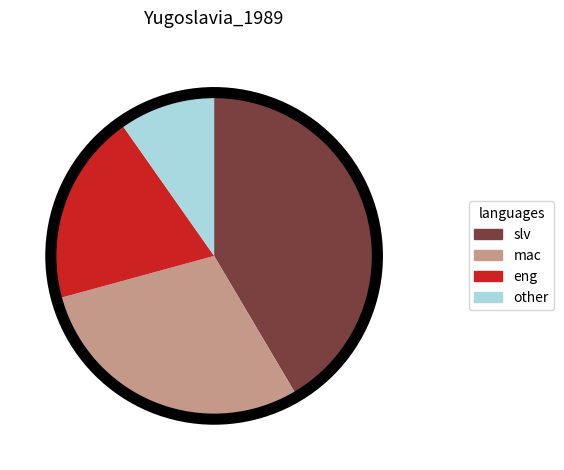

The other slice represents 1% of the pie. True or false?

False